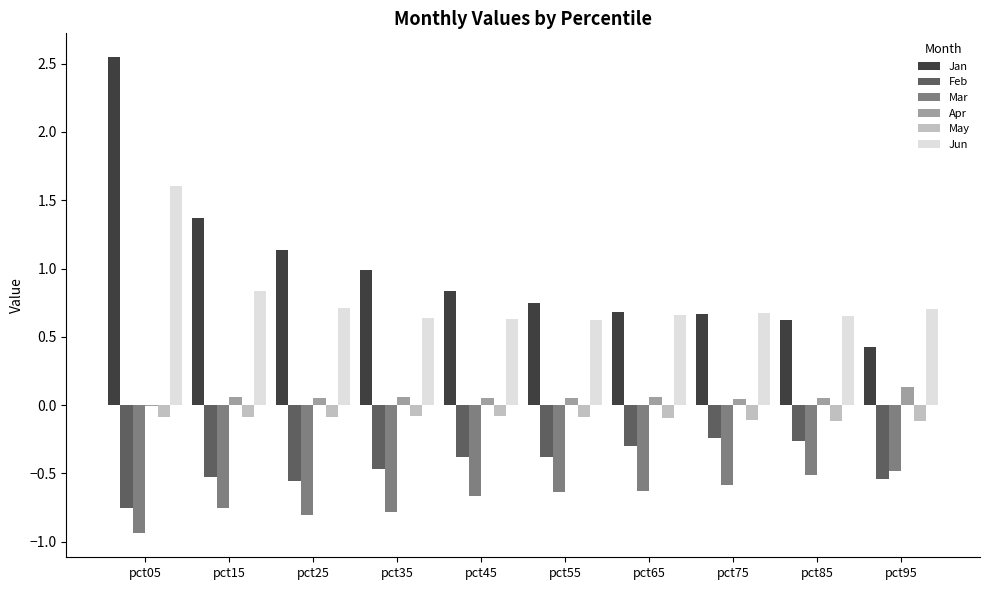

What is the maximum value for May?

-0.1